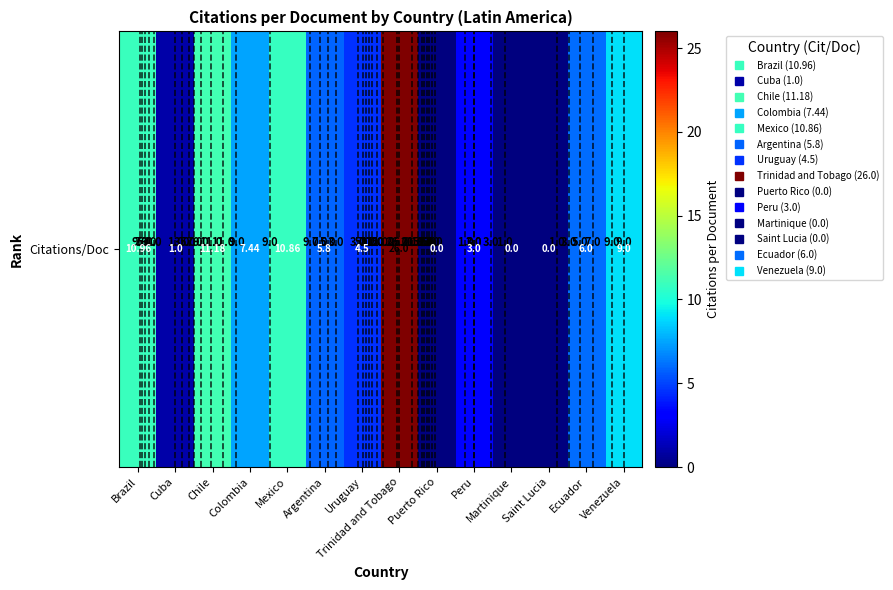

Approximately how many times larger is the value at Colombia compared to Peru?

2.5